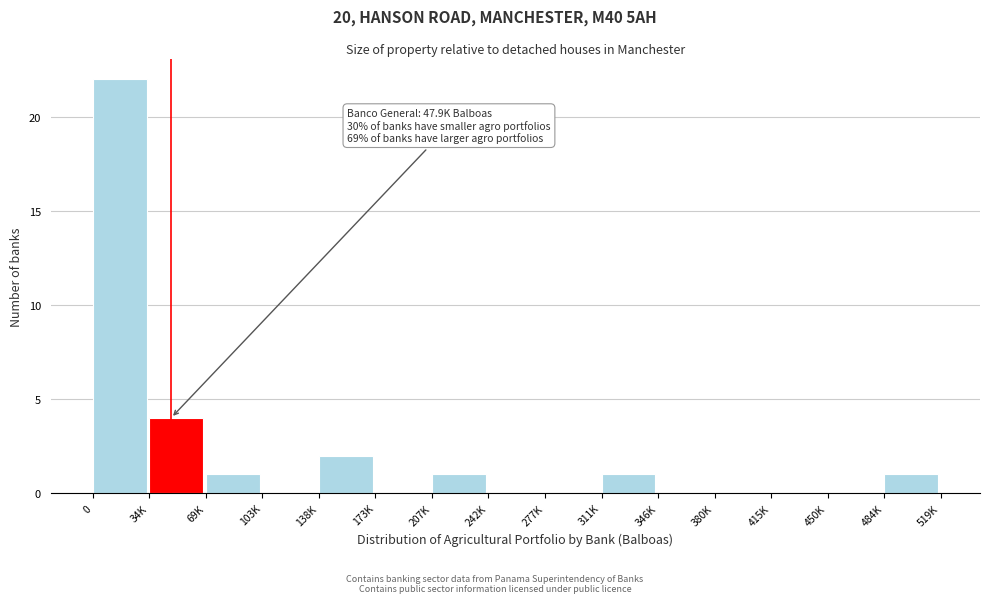

Reading left to right, transcribe all the data shown in this chart.

0=22	34K=4	69K=1	103K=0	138K=2	173K=0	207K=1	242K=0	277K=0	311K=1	346K=0	380K=0	415K=0	450K=0	484K=1